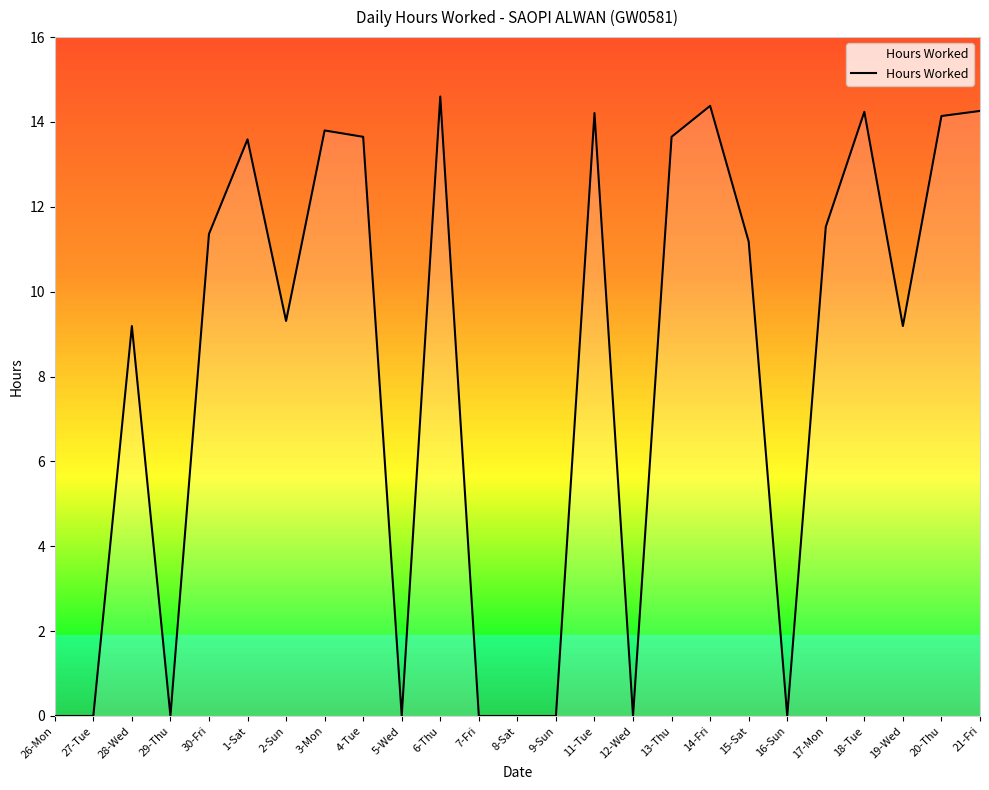

Which has a higher value, 30-Fri or 5-Wed?

30-Fri